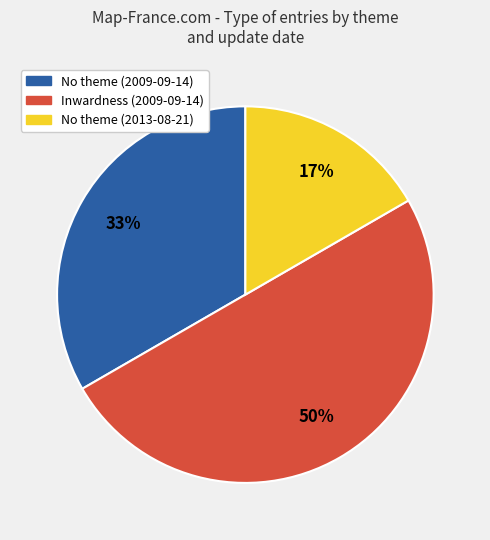

Does No theme (2009-09-14) represent more than half of the total?

No